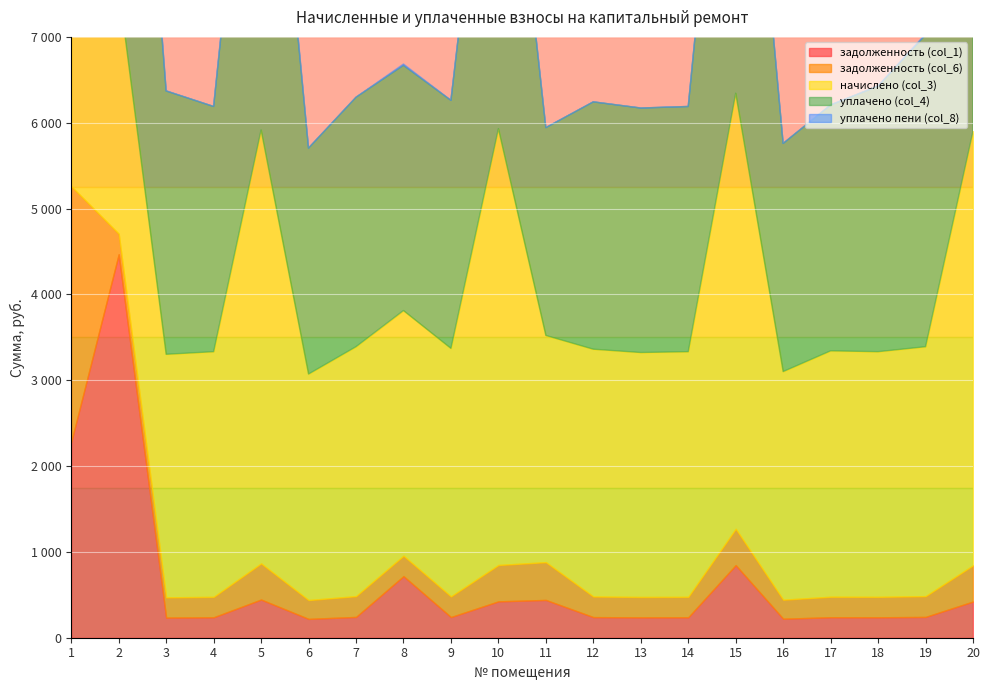

Which series changed the most between 4 and 10?

начислено (col_3)